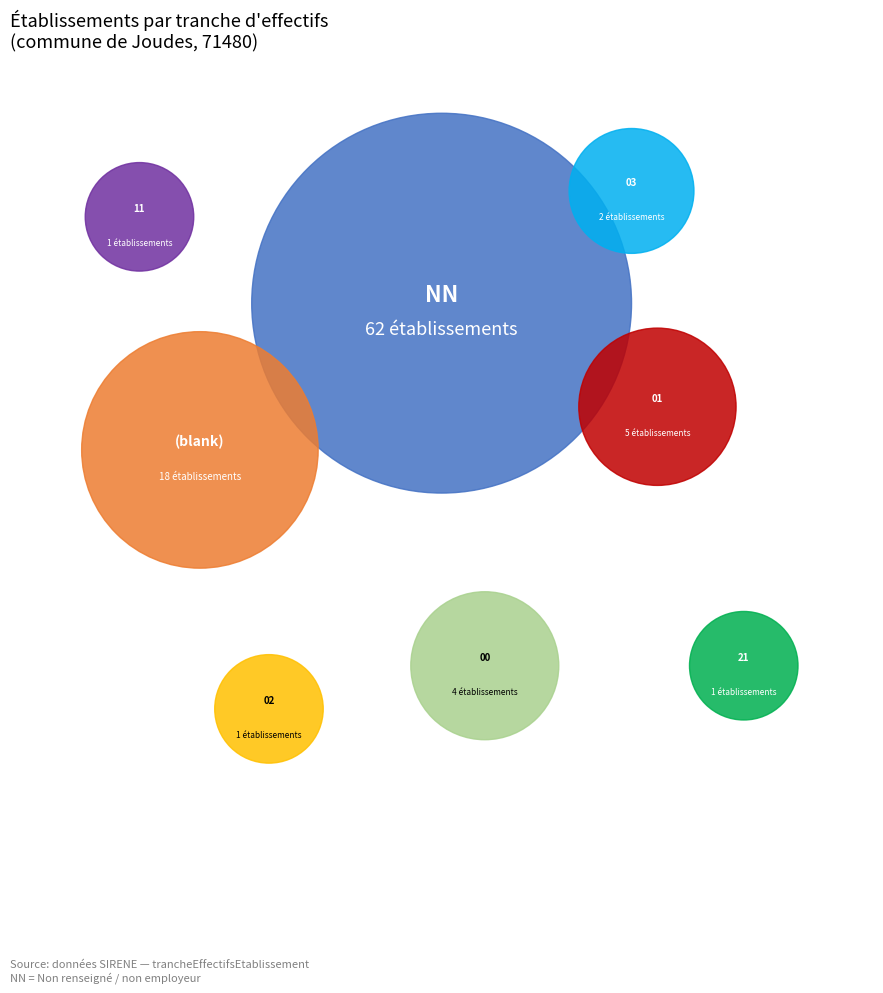

What is the majority slice?

NN